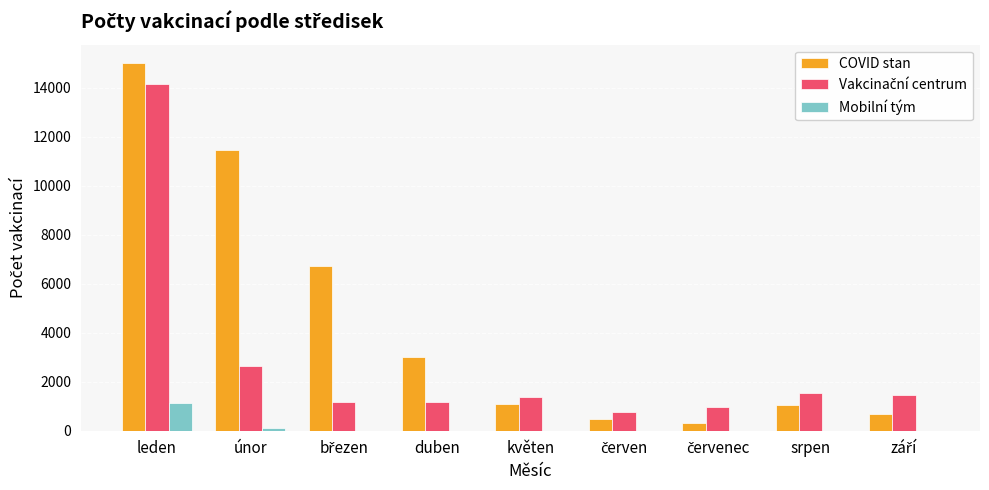

Which series has the largest total across all categories?

COVID stan